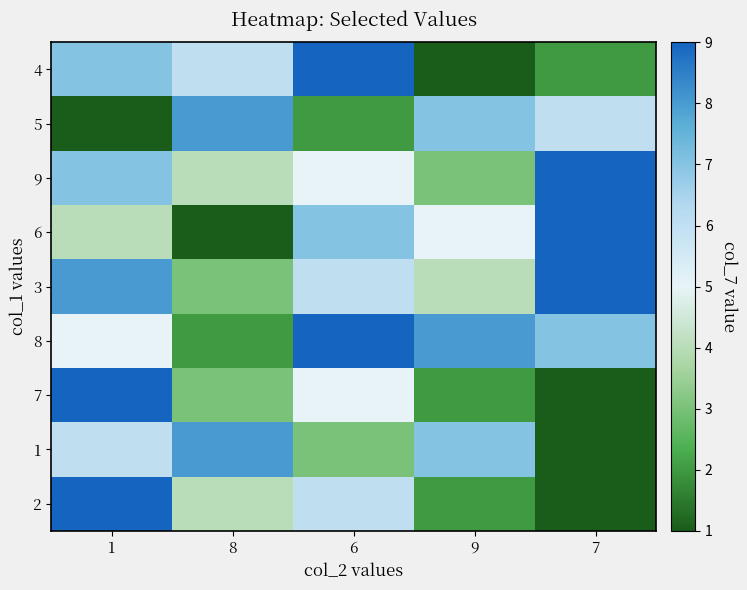

List the series in order of their peak value, highest first.

4, 9, 6, 3, 8, 7, 2, 5, 1